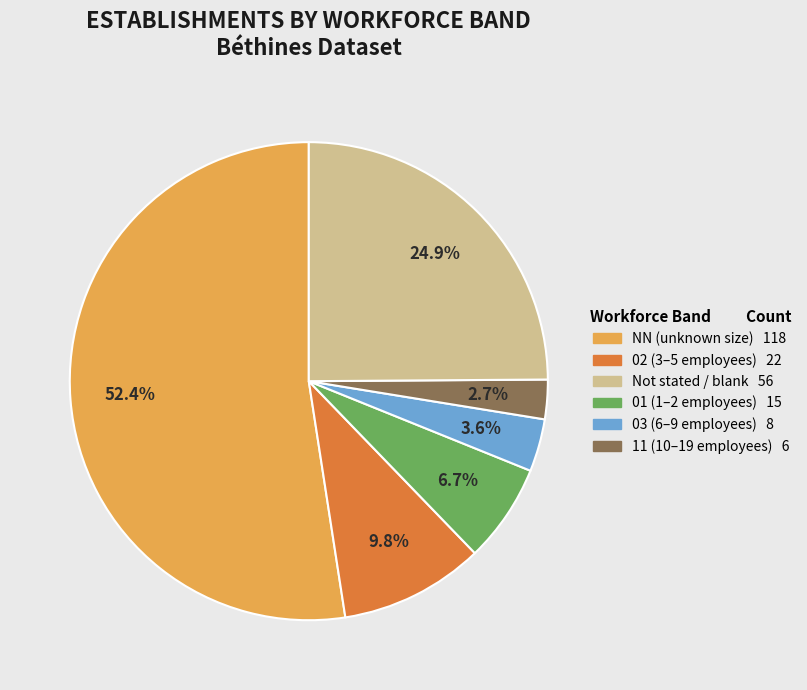

Count the number of slices in the pie.

6